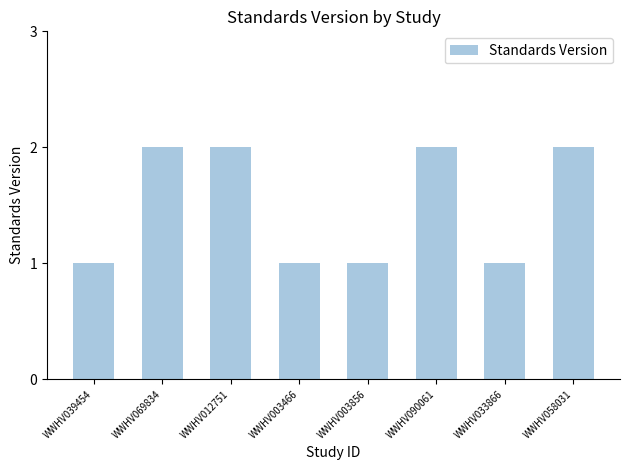

What is the difference between the second highest and minimum values?

1